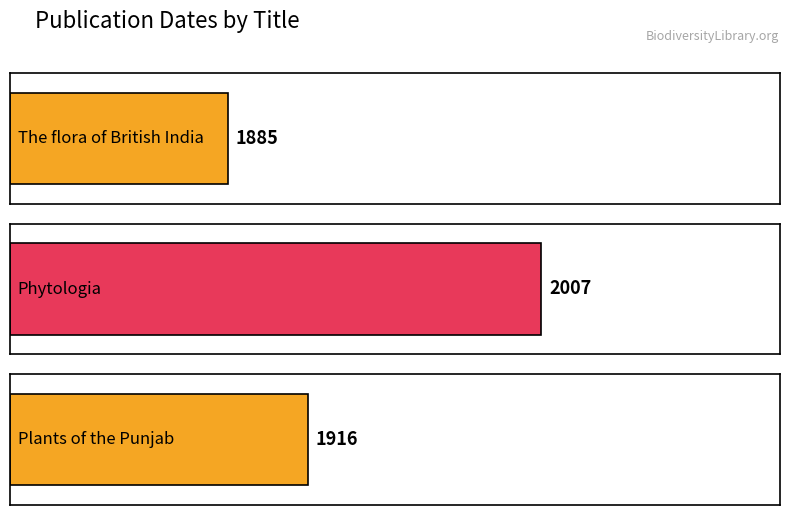

What is the minimum value shown in the chart?

1885